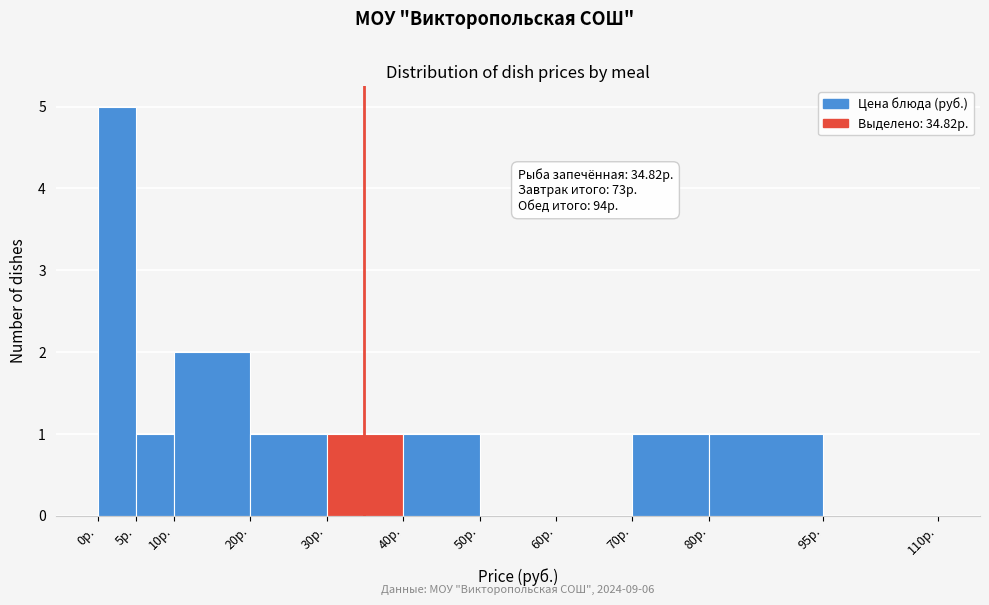

Which range on the x-axis has the tallest bar?

0 to 5